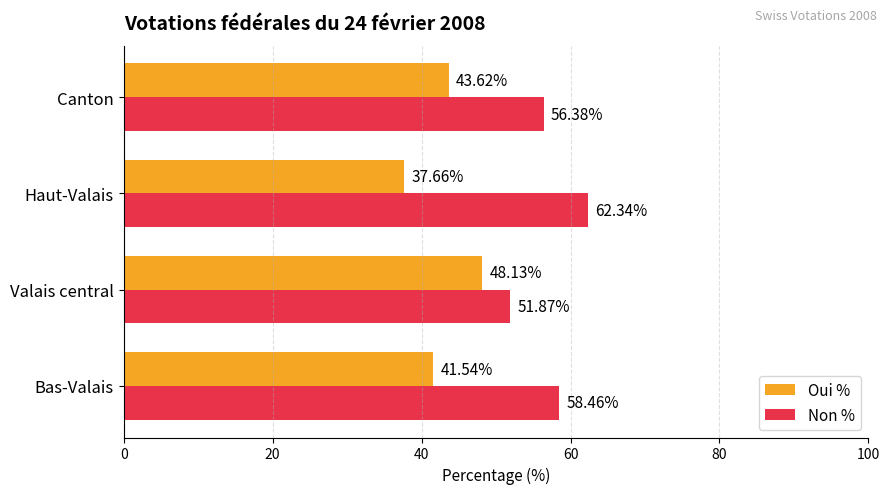

At which label does Non % reach its minimum?

Valais central